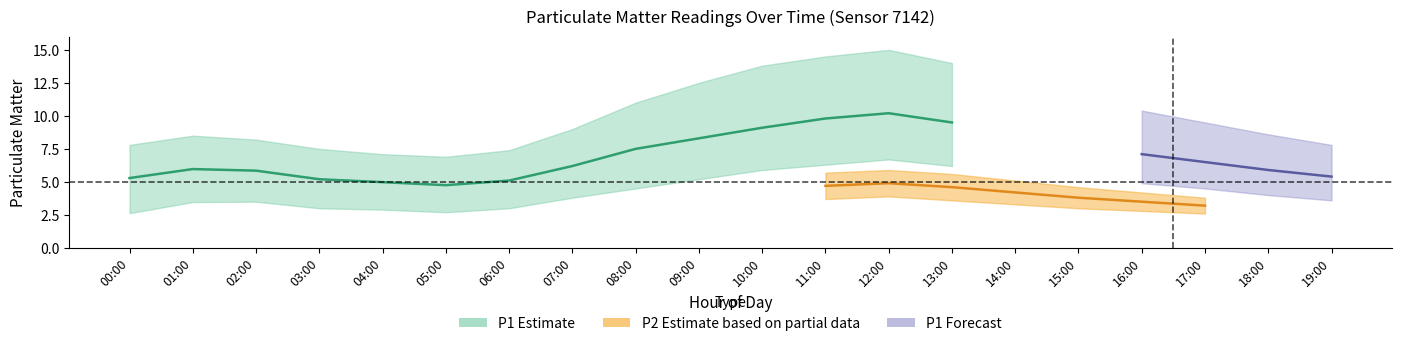

What is the label of the 11th point from the right?

09:00